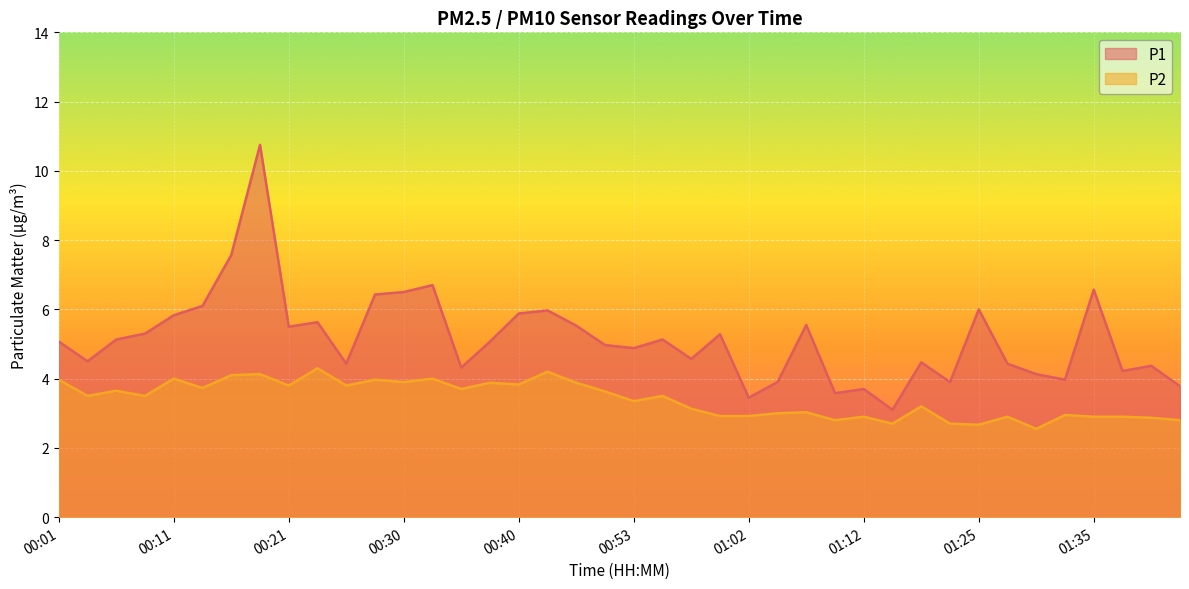

At which category is the sum across all series the highest?

00:18